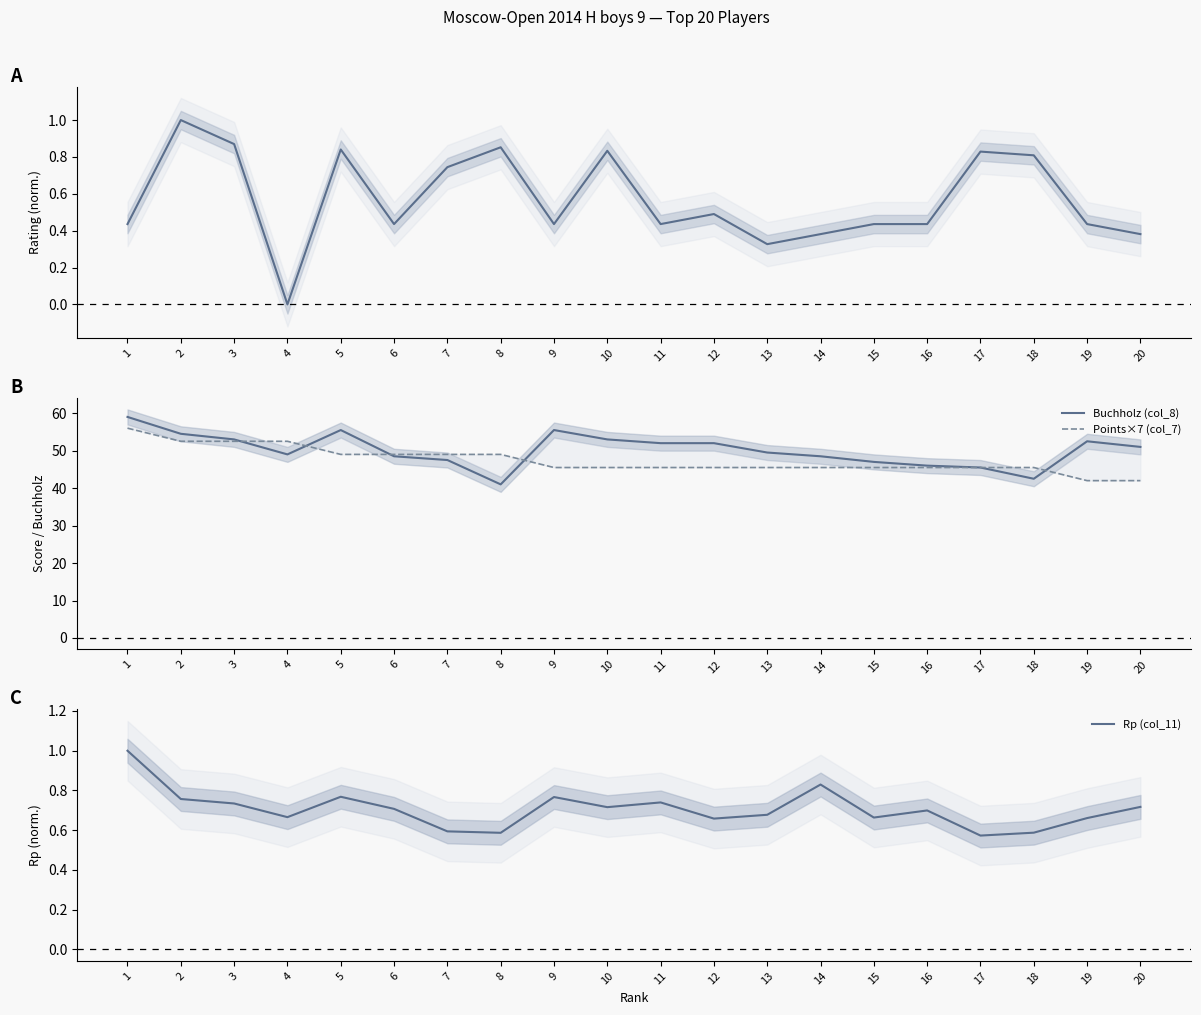

True or false: Rp (col_11) and Points×7 (col_7) cross at least once.

False